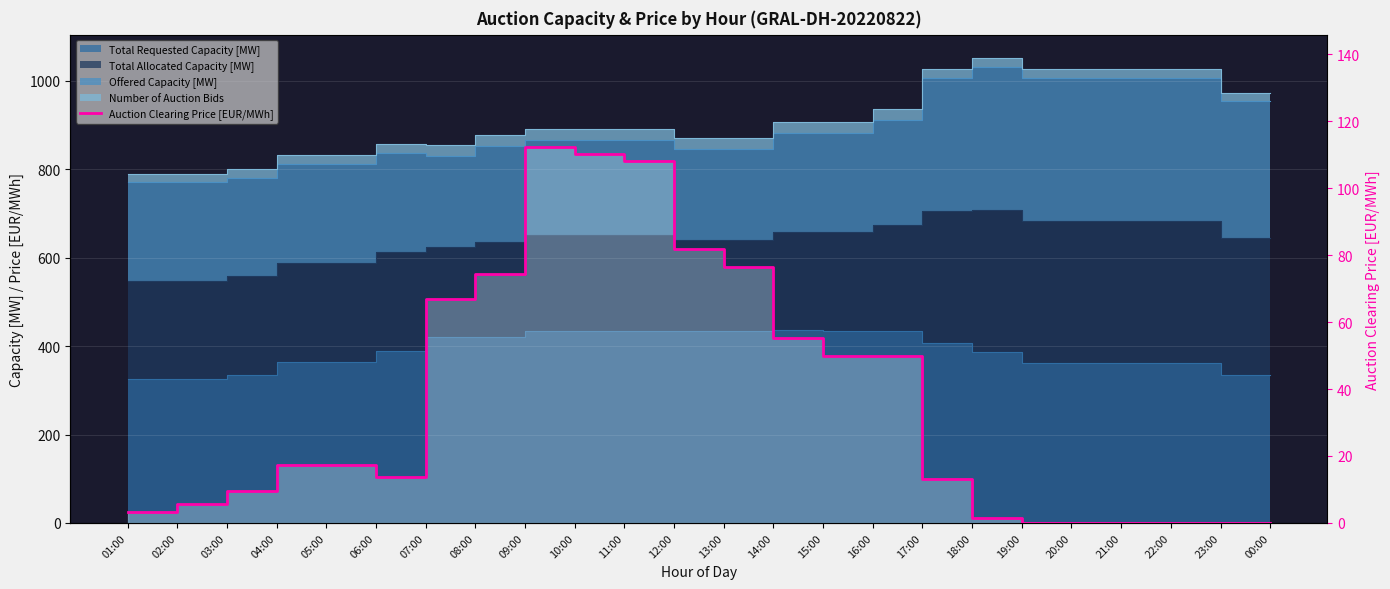

How many points are lower than both their immediate neighbors (excluding endpoints)?

1